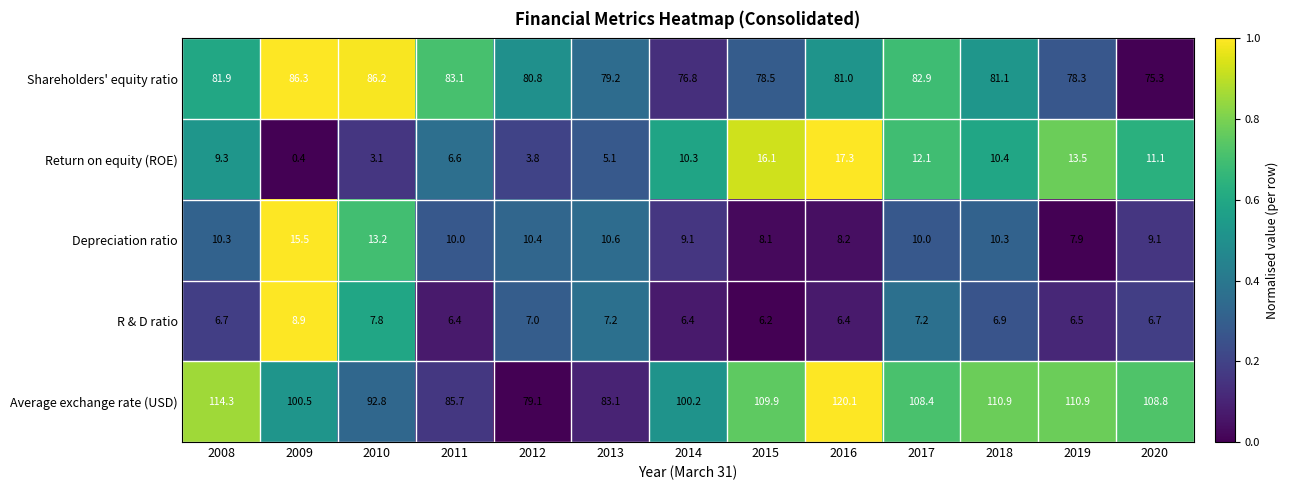

What is the average value of the R & D ratio series?

6.9